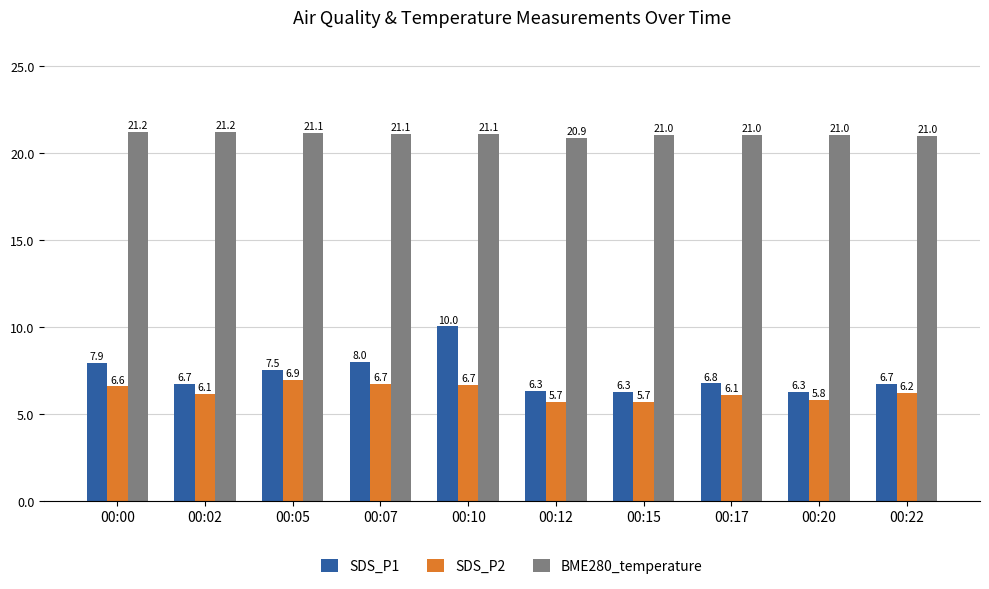

How many bars are there in total?

30